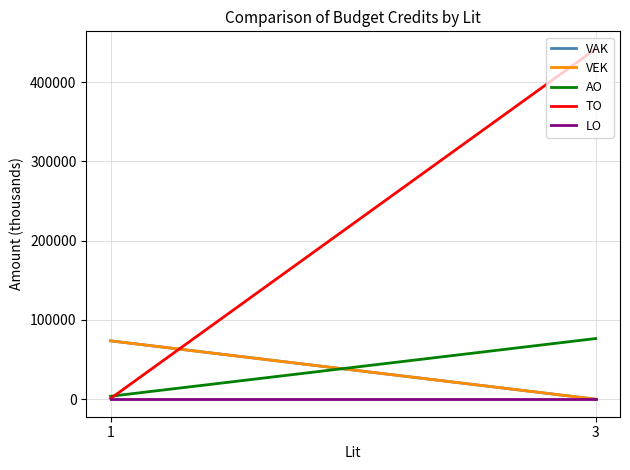

Which series changed the most between 1 and 3?

TO